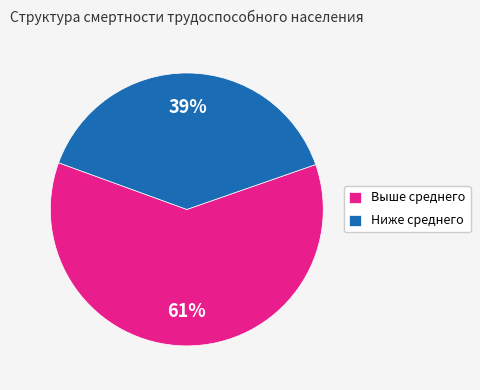

Is Выше среднего the majority of the pie?

Yes